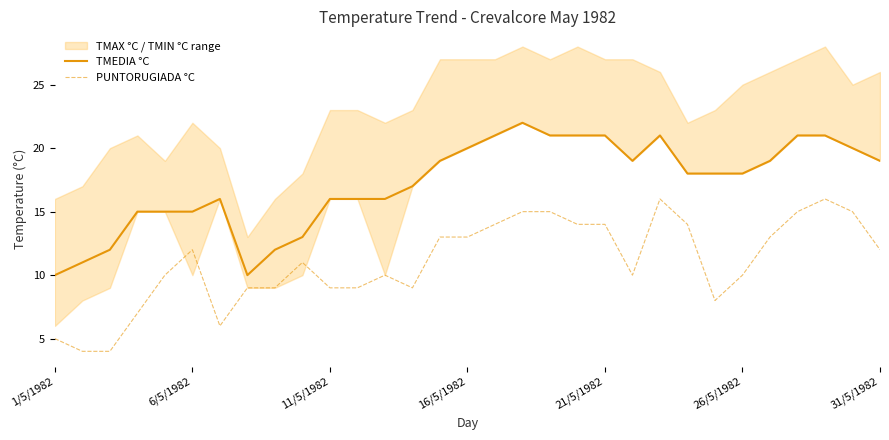

Reading left to right, list all the values displayed in this chart.

TMEDIA °C: 10	11	12	15	15	15	16	10	12	13	16	16	16	17	19	20	21	22	21	21	21	19	21	18	18	18	19	21	21	20	19
PUNTORUGIADA °C: 5	4	4	7	10	12	6	9	9	11	9	9	10	9	13	13	14	15	15	14	14	10	16	14	8	10	13	15	16	15	12